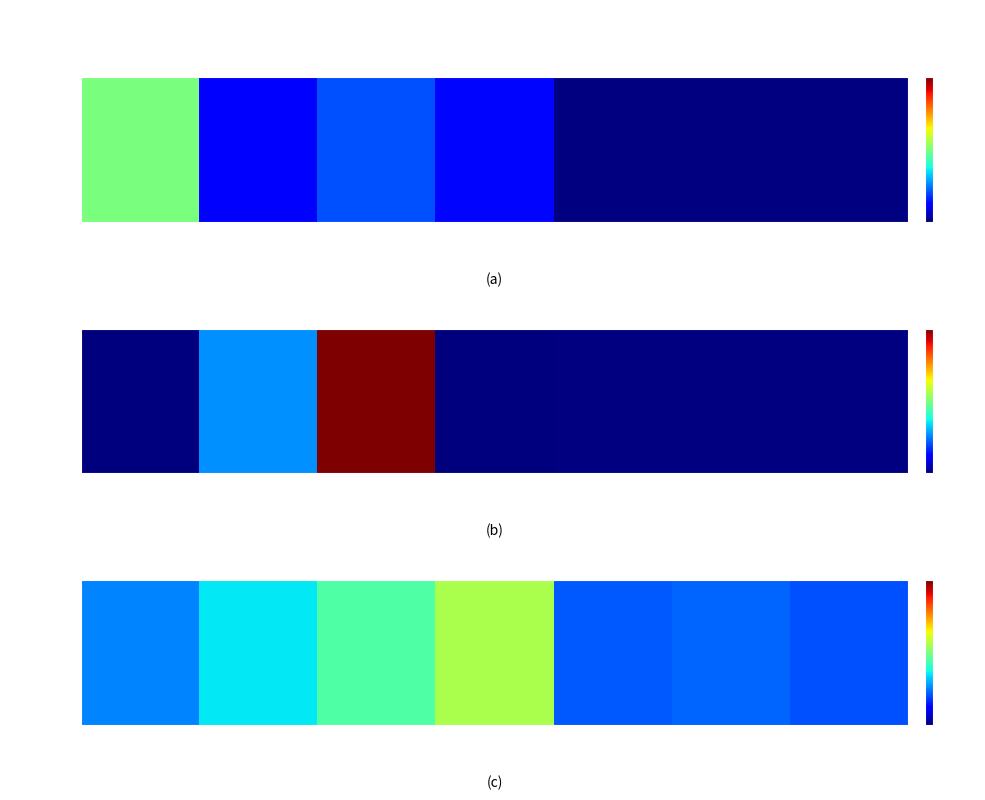

What is the approximate value at 4?

197.0